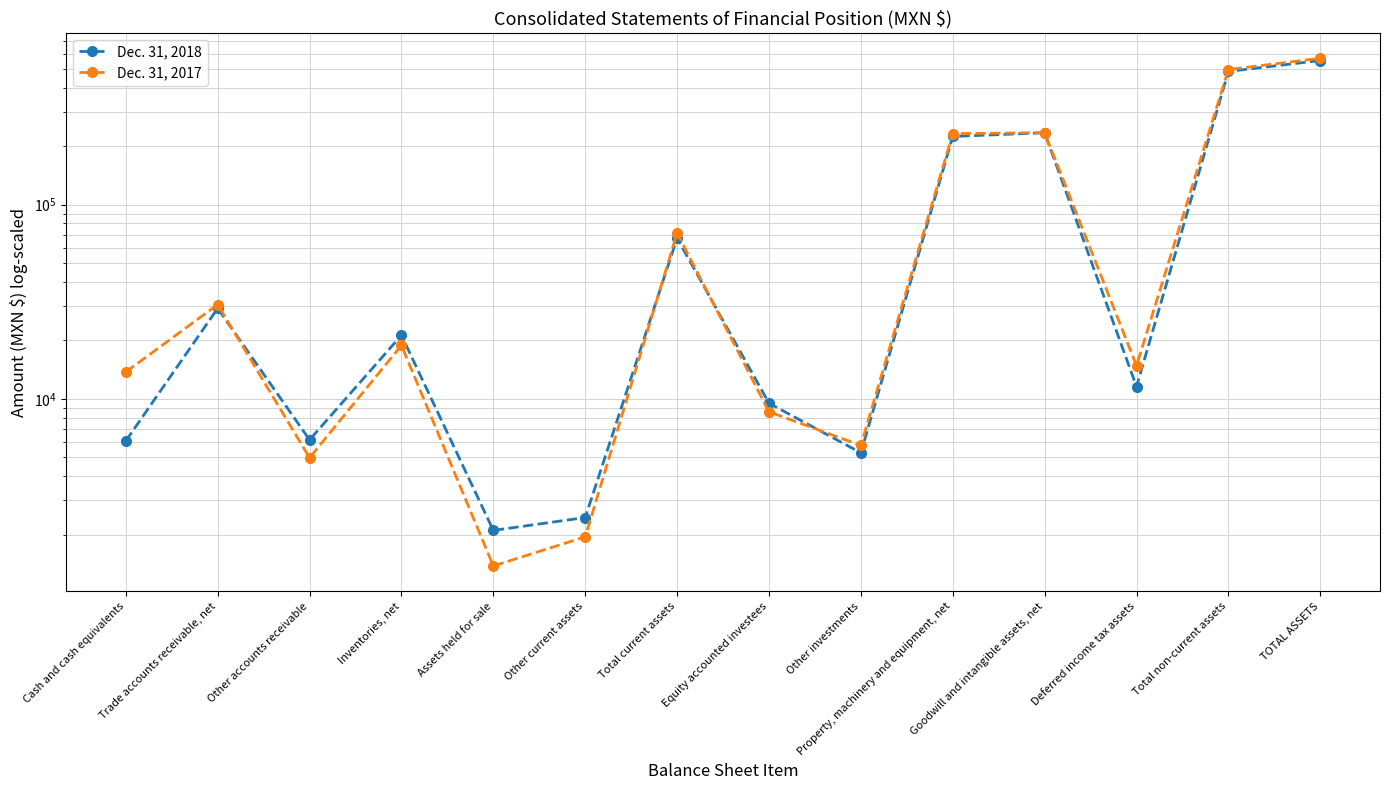

Does the chart display data point markers on the line(s)?

Yes